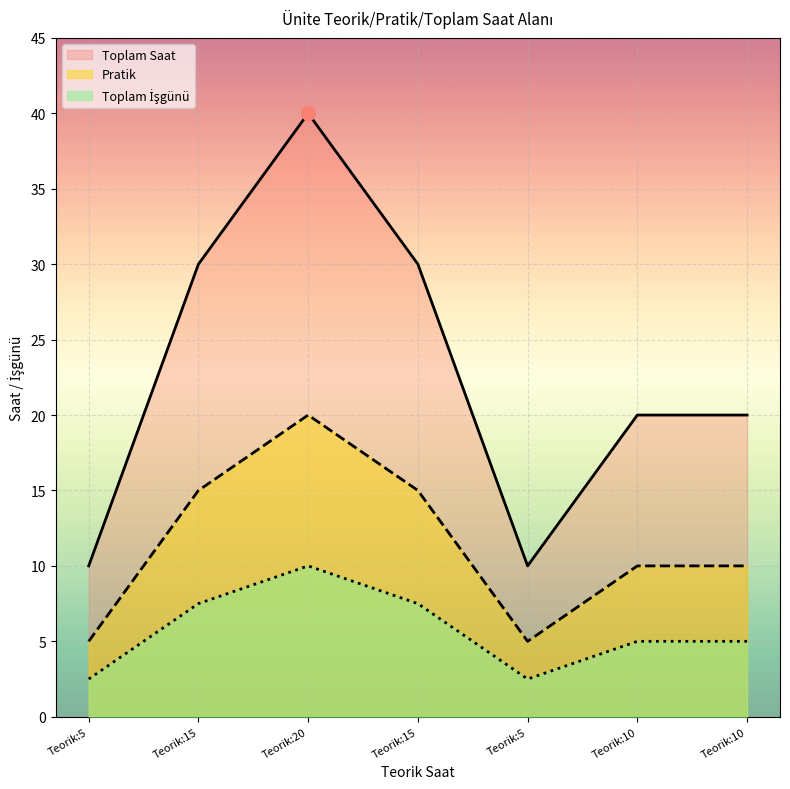

True or false: Toplam İşgünü has more than 0 interior local peaks.

True